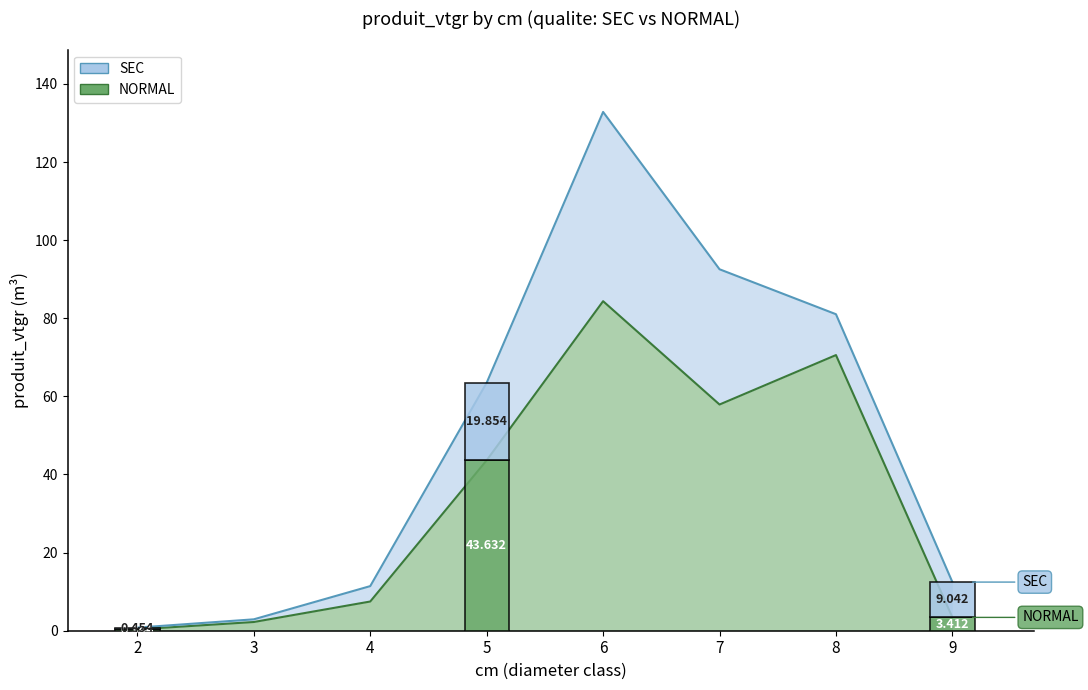

At which label does the data first exceed 43?

5